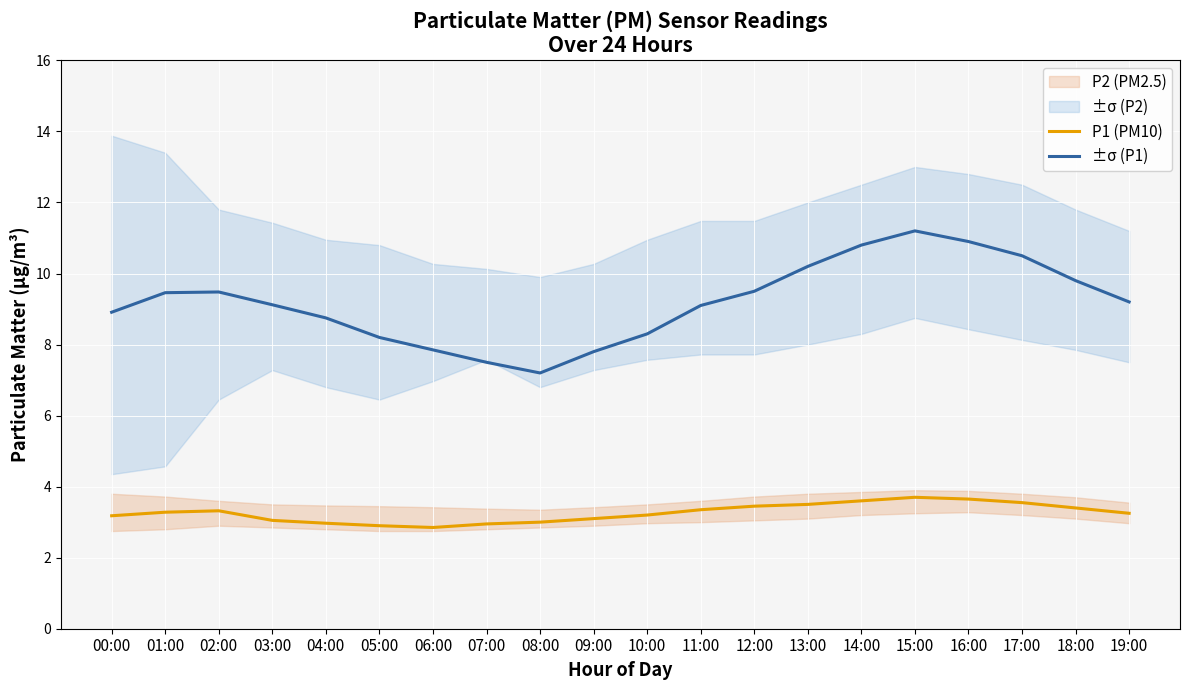

In P2 (PM2.5), how many points are higher than both neighbors (excluding endpoints)?

2